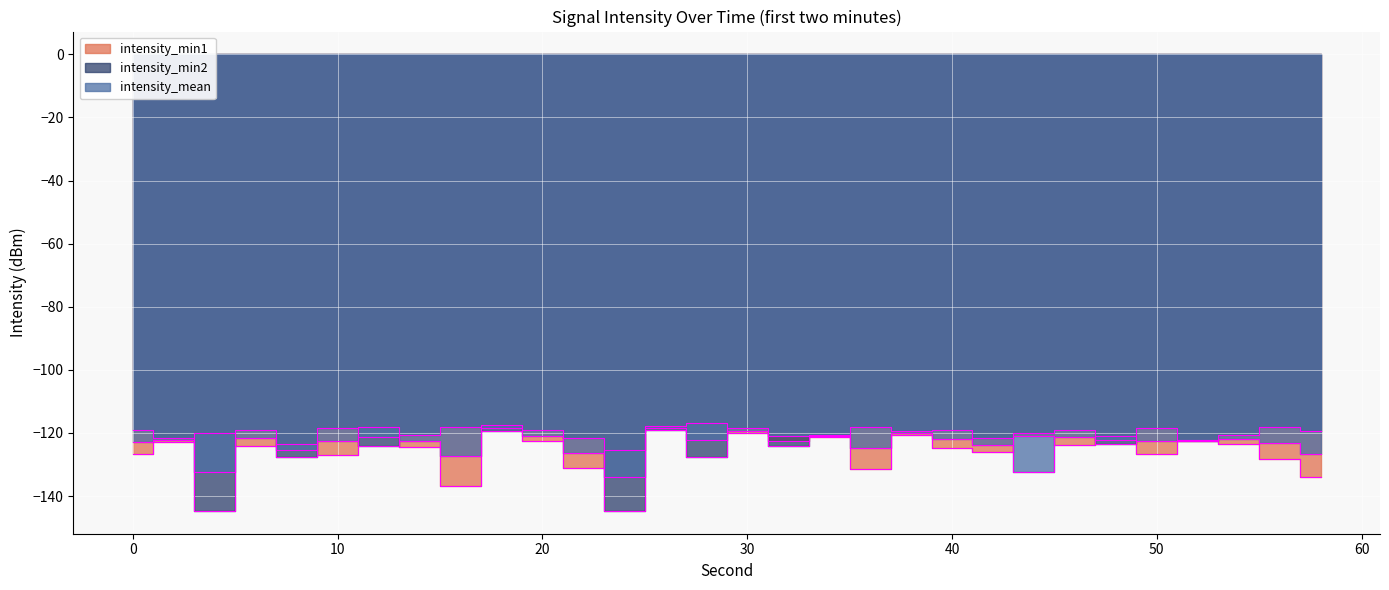

What are all the series names shown in the legend?

intensity_min1, intensity_min2, intensity_mean